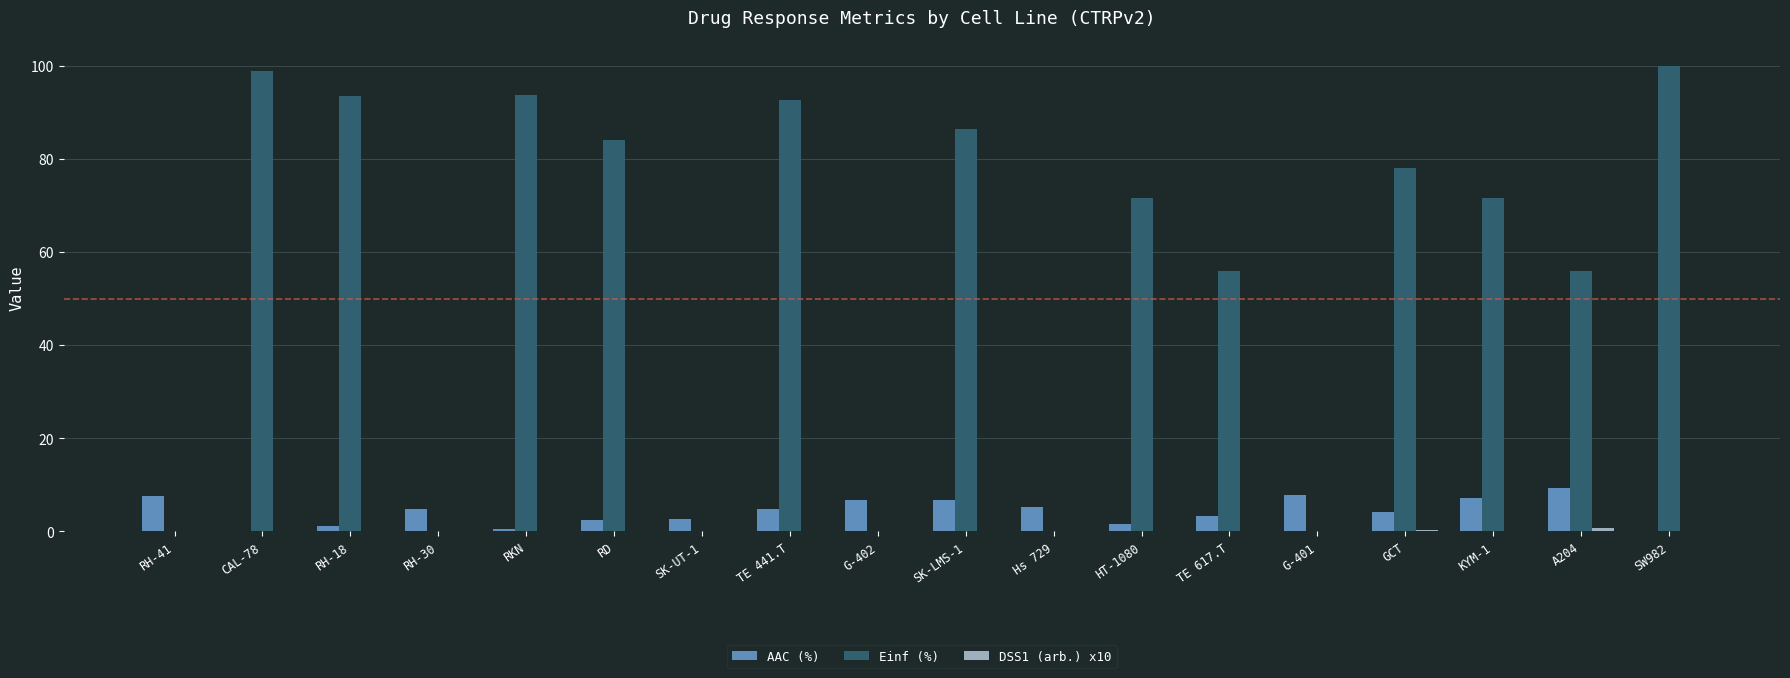

Which series changed the most between G-402 and SW982?

Einf (%)